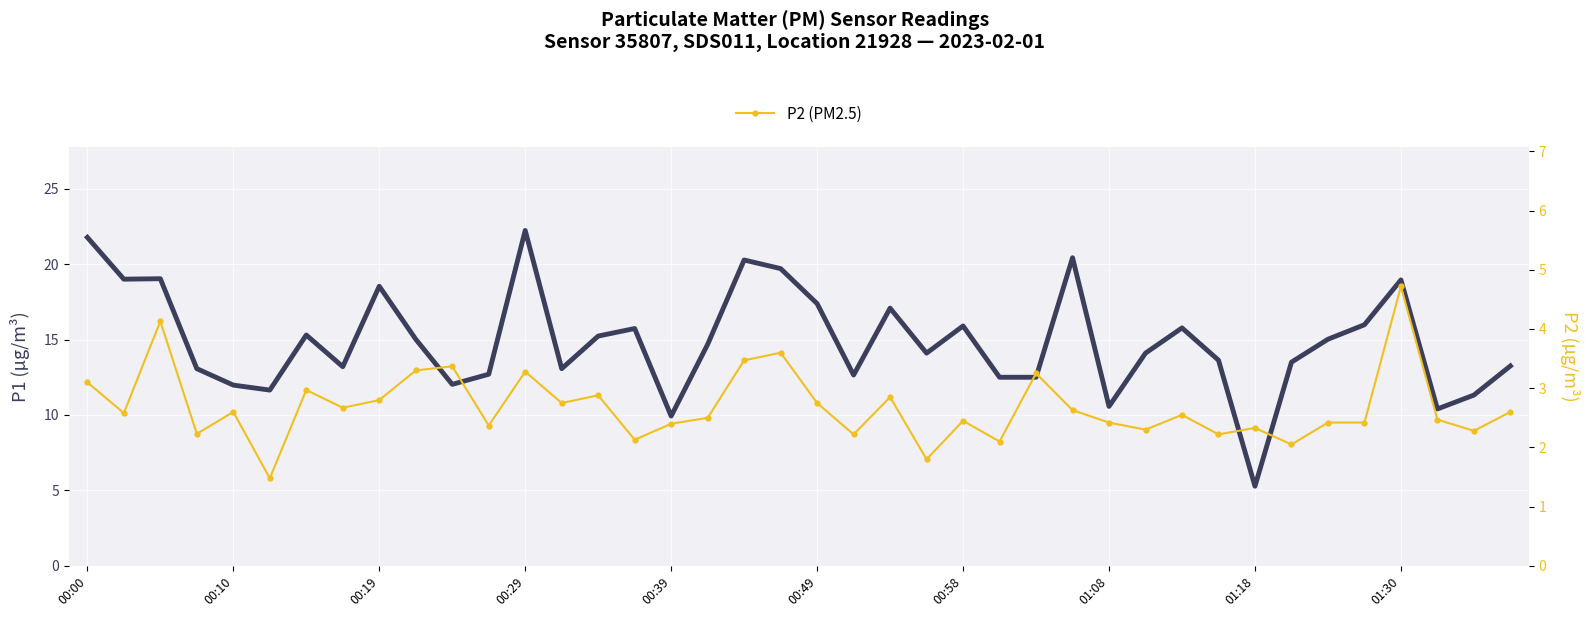

How many interior local valleys does the P1 (PM10) series have?

11